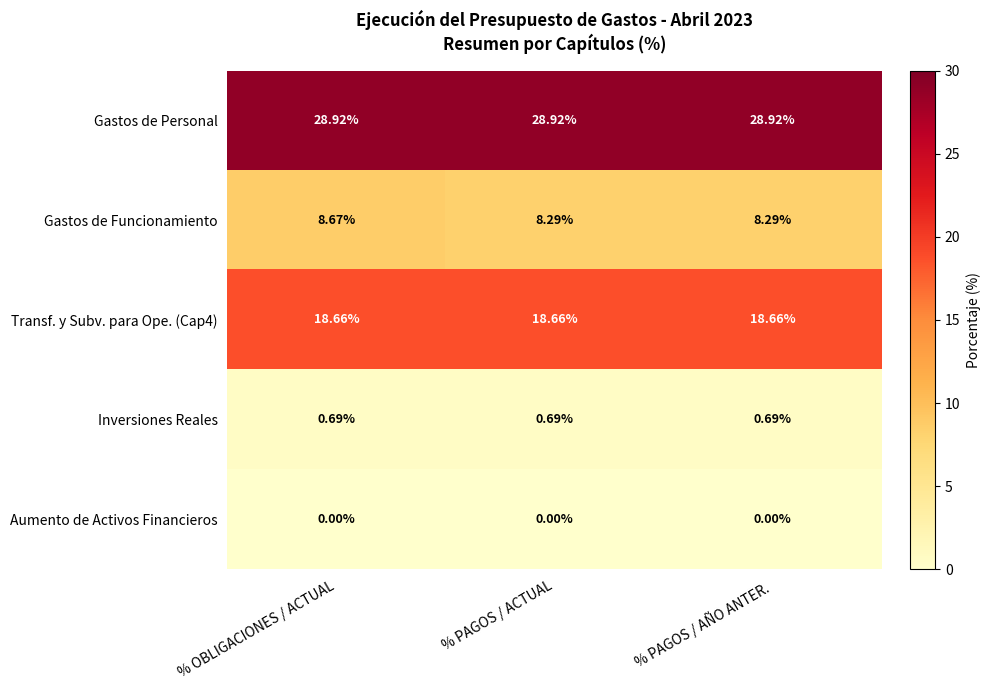

Between % OBLIGACIONES / ACTUAL and % PAGOS / ACTUAL, which series saw the biggest shift?

Gastos de Funcionamiento